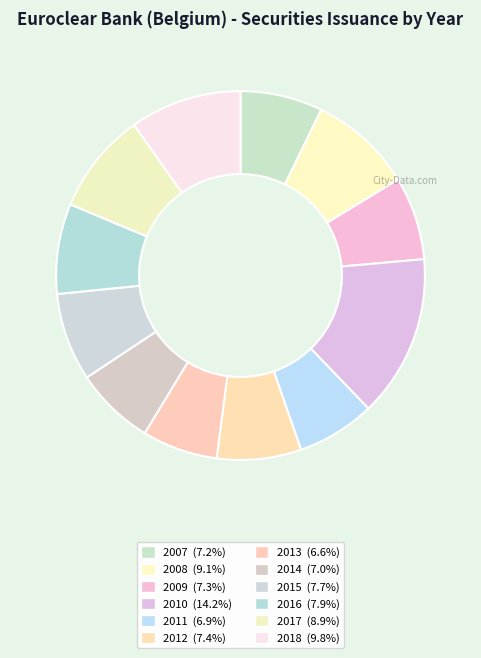

Which category has the biggest portion of the pie?

2010